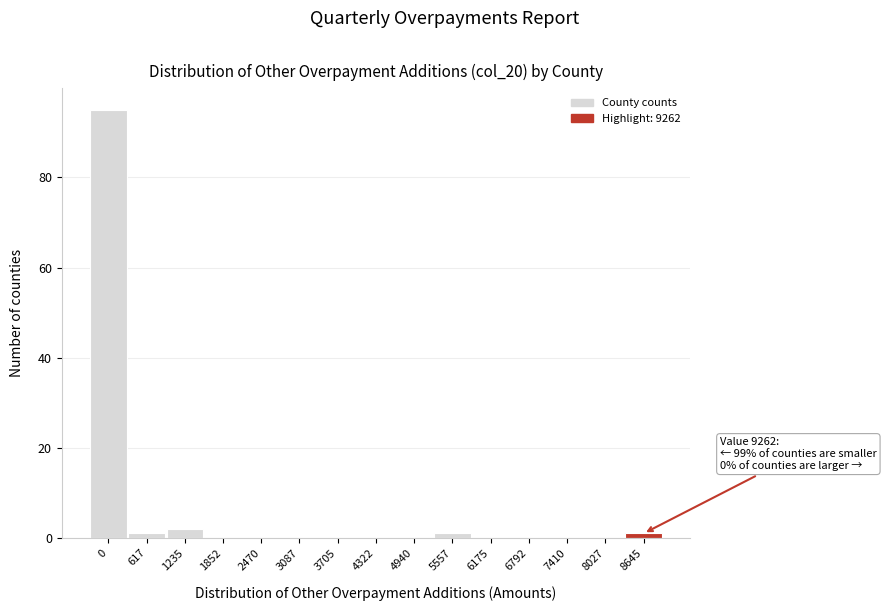

Reading left to right, extract all data points from this chart.

0=95	617=1	1235=2	1852=0	2470=0	3087=0	3705=0	4322=0	4940=0	5557=1	6175=0	6792=0	7410=0	8027=0	8645=1